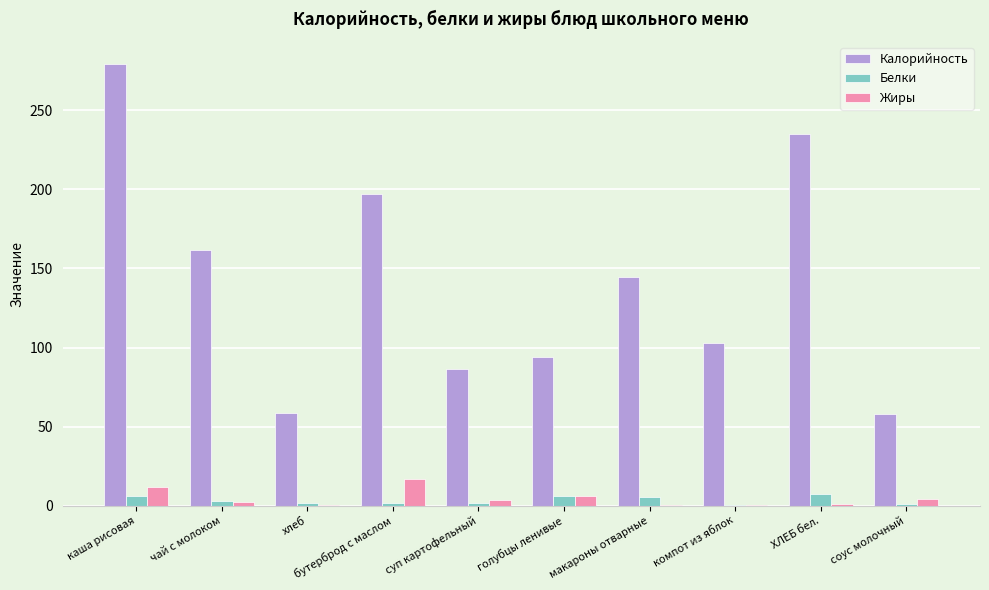

What is the maximum value shown in the chart?

279.4